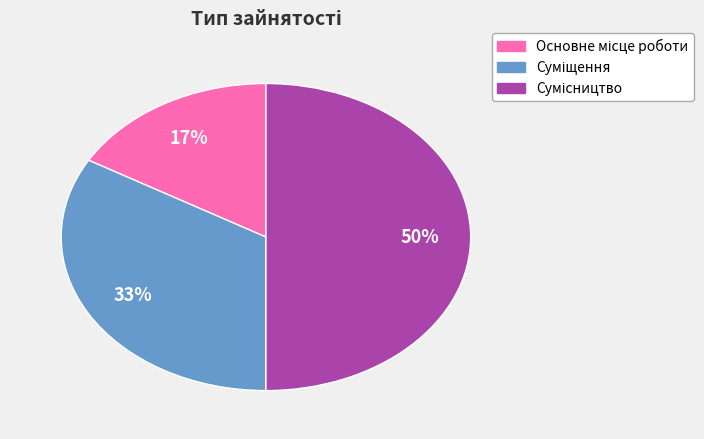

To the nearest percent, what is the difference between the largest and smallest slice percentages?

33%